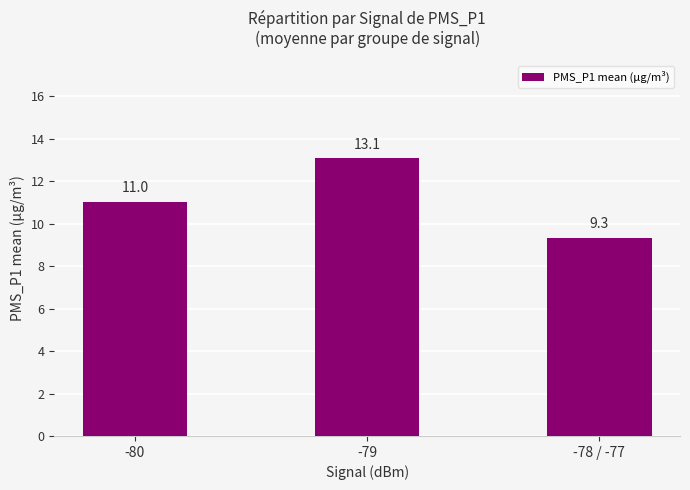

What is the label of the 1st bar from the right?

-78 / -77